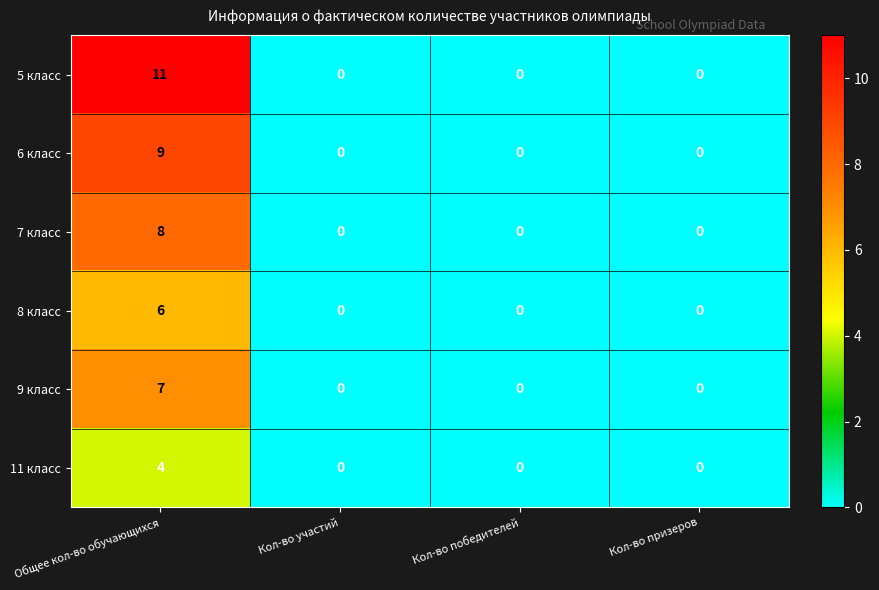

How many data points does each series have?

4